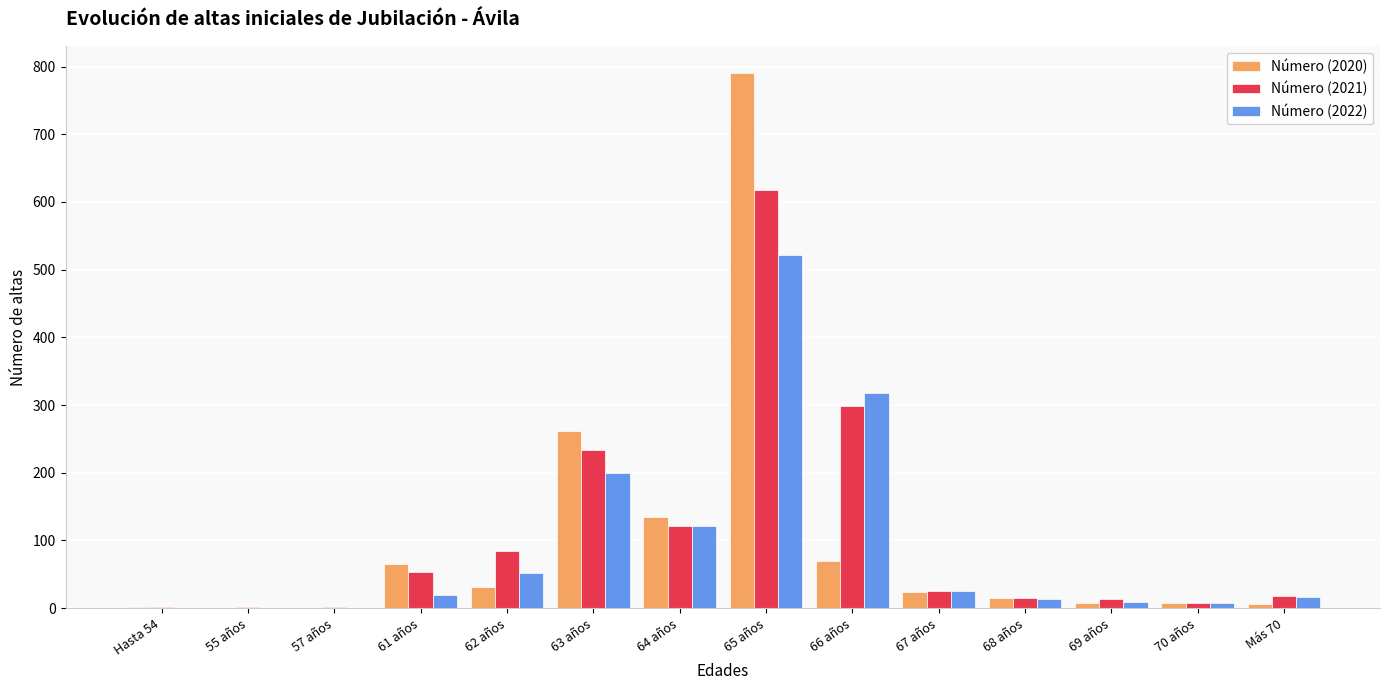

How many series are shown in this chart?

3